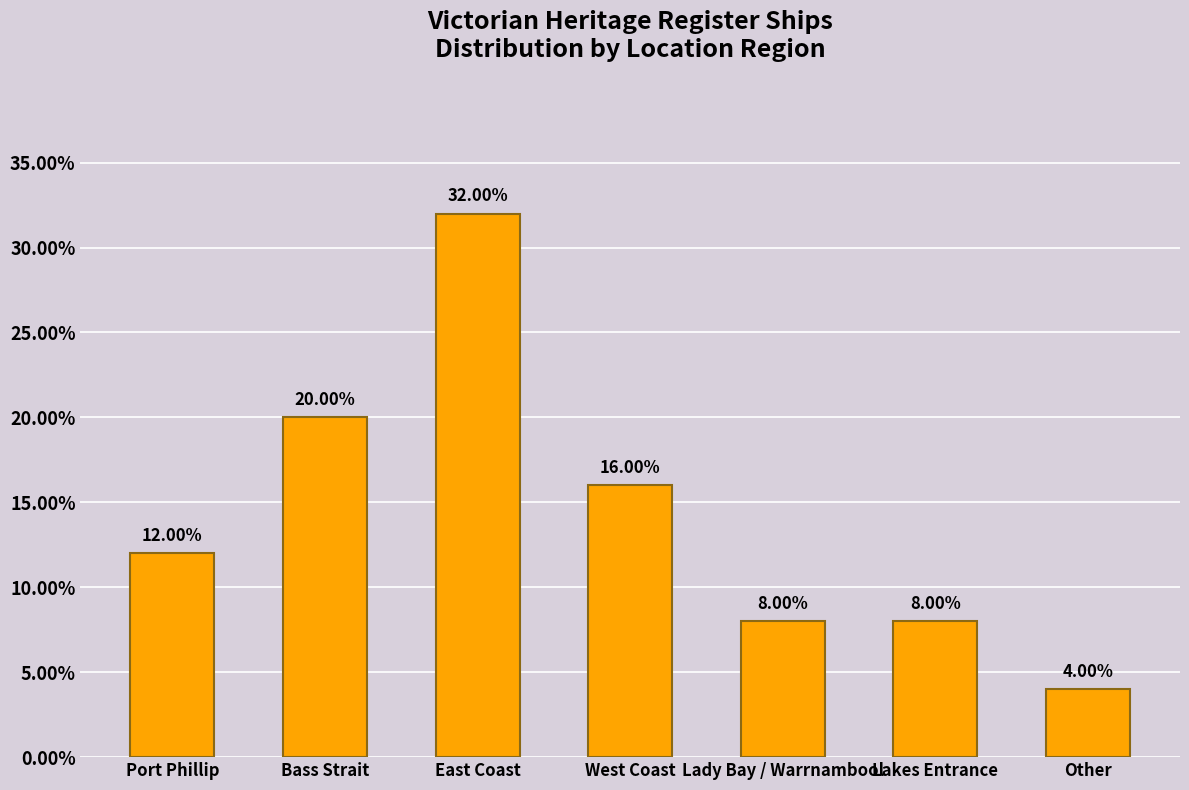

Reading right to left, what are all the values shown in this chart?

Other=4	Lakes Entrance=8	Lady Bay / Warrnambool=8	West Coast=16	East Coast=32	Bass Strait=20	Port Phillip=12